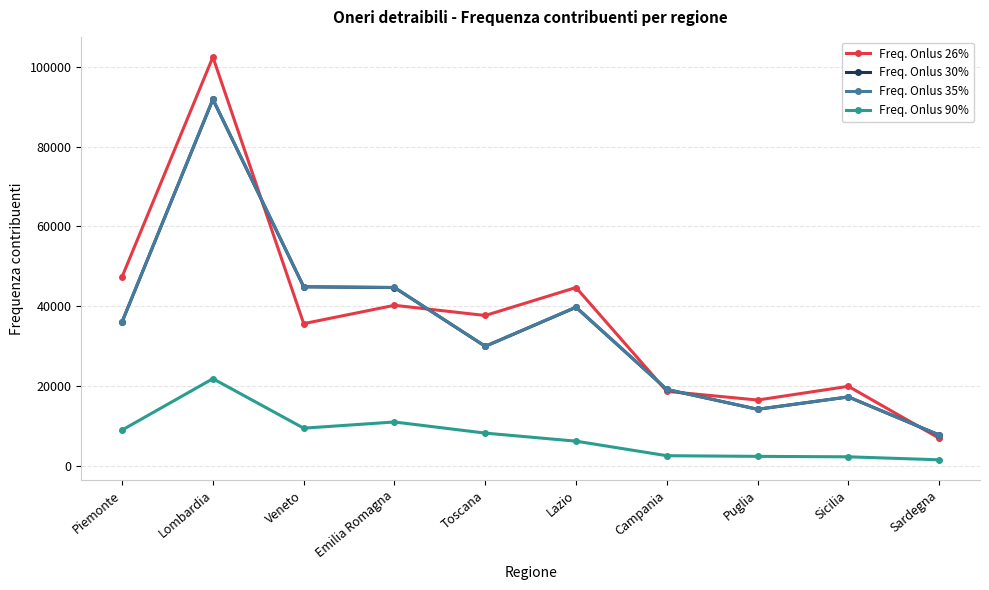

What is the sum of all Freq. Onlus 30% values?

344966